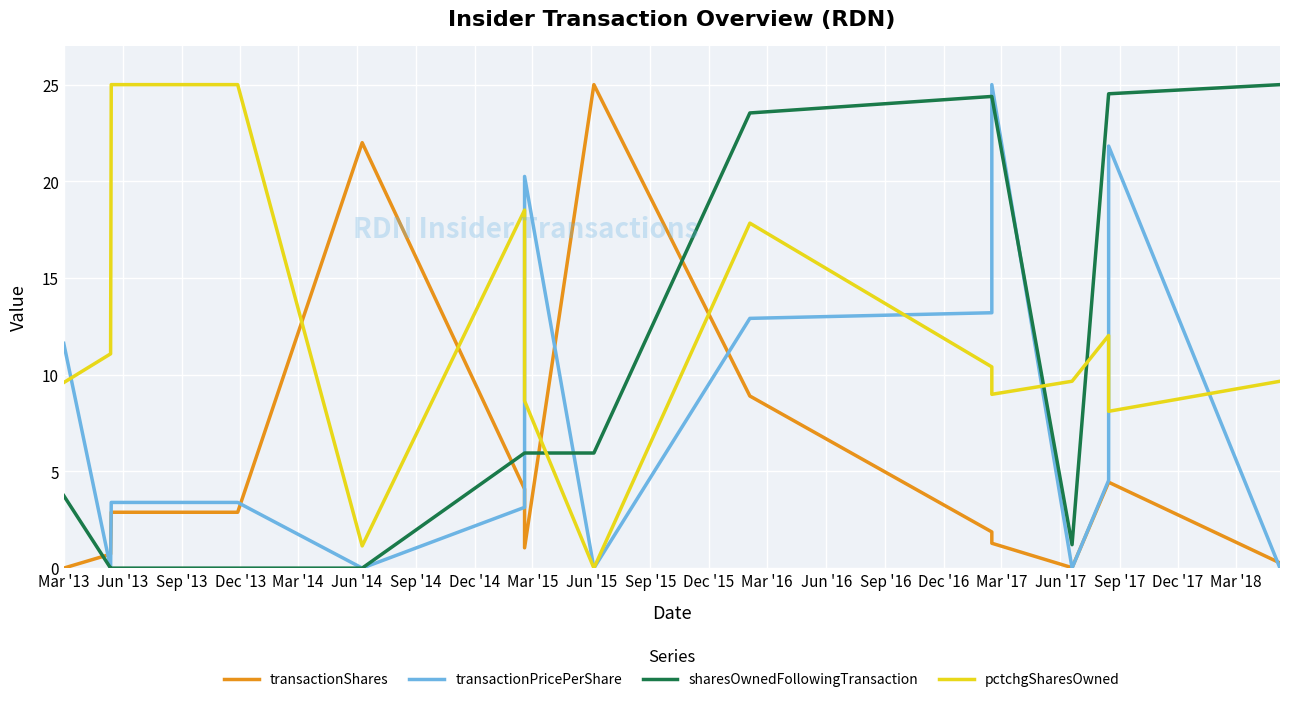

How many intersections are there between transactionPricePerShare and pctchgSharesOwned?

6